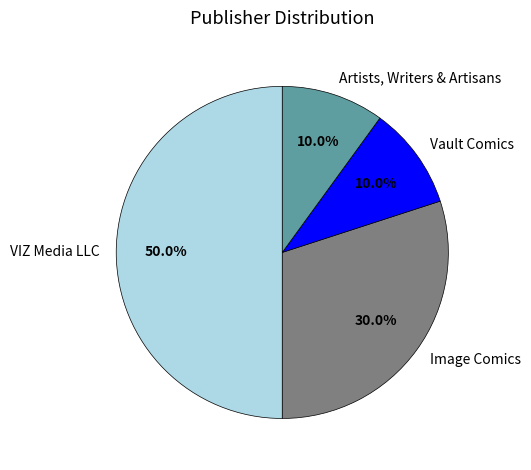

What portion of the pie excludes VIZ Media LLC?

50.0%